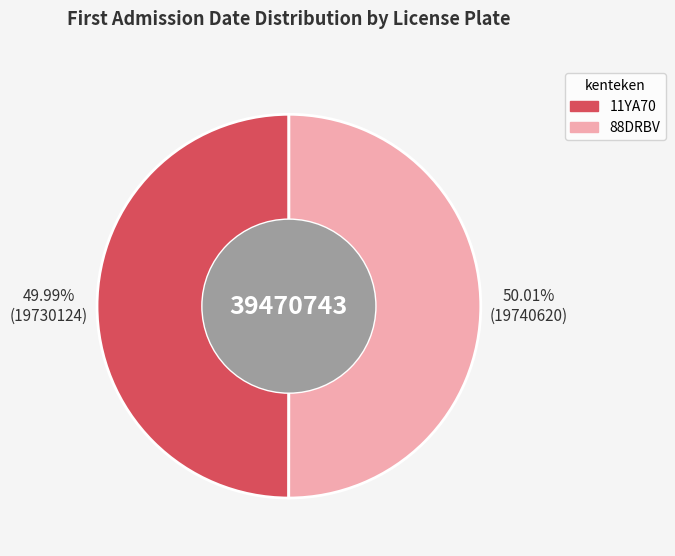

To the nearest percent, what percentage of the pie is 88DRBV?

50%